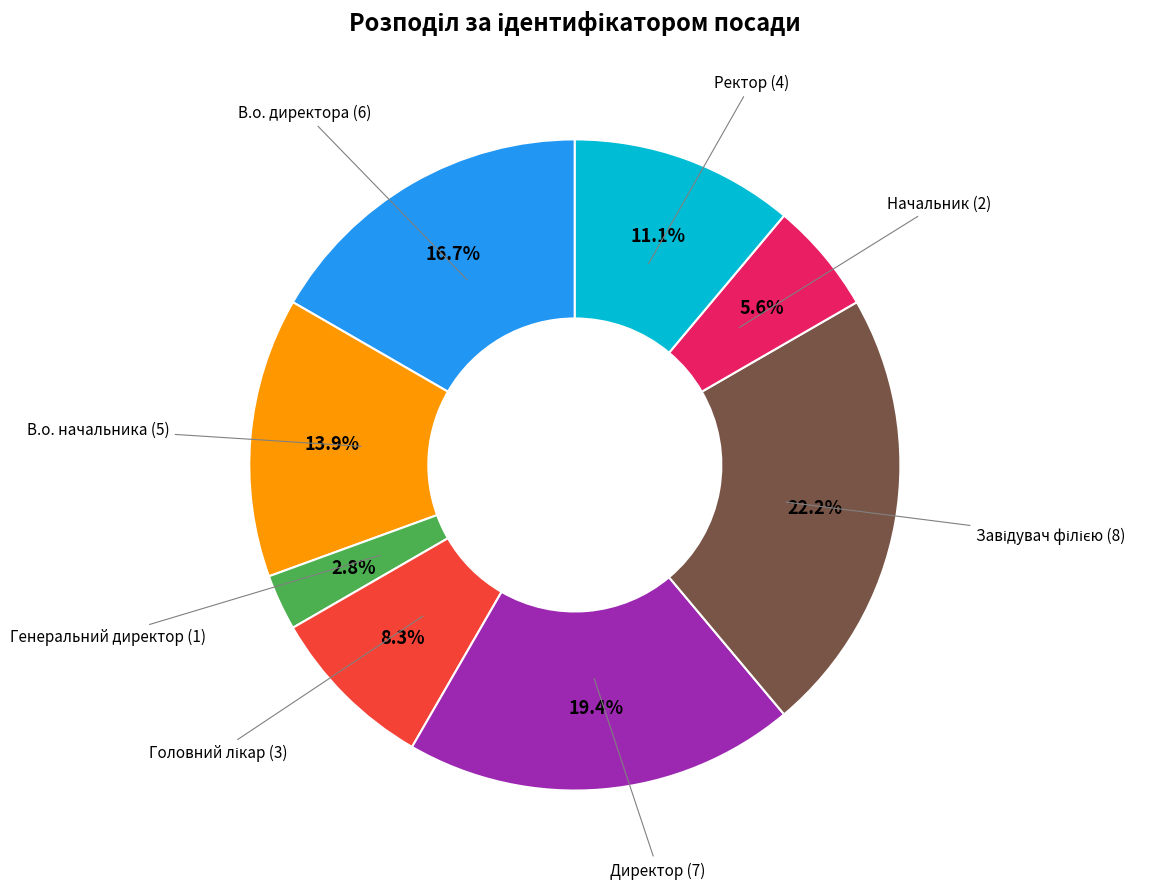

Between В.о. директора and Директор, which is larger?

Директор